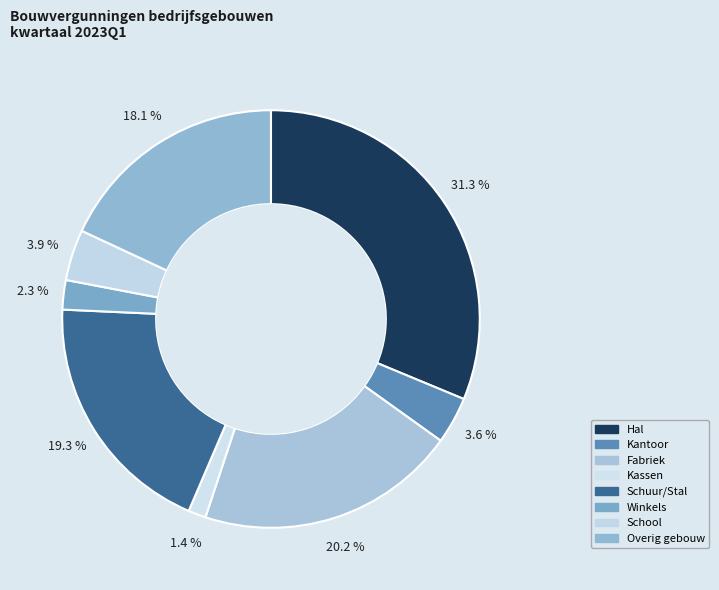

Rank the categories by value from highest to lowest.

Hal, Fabriek, Schuur/Stal, Overig gebouw, School, Kantoor, Winkels, Kassen